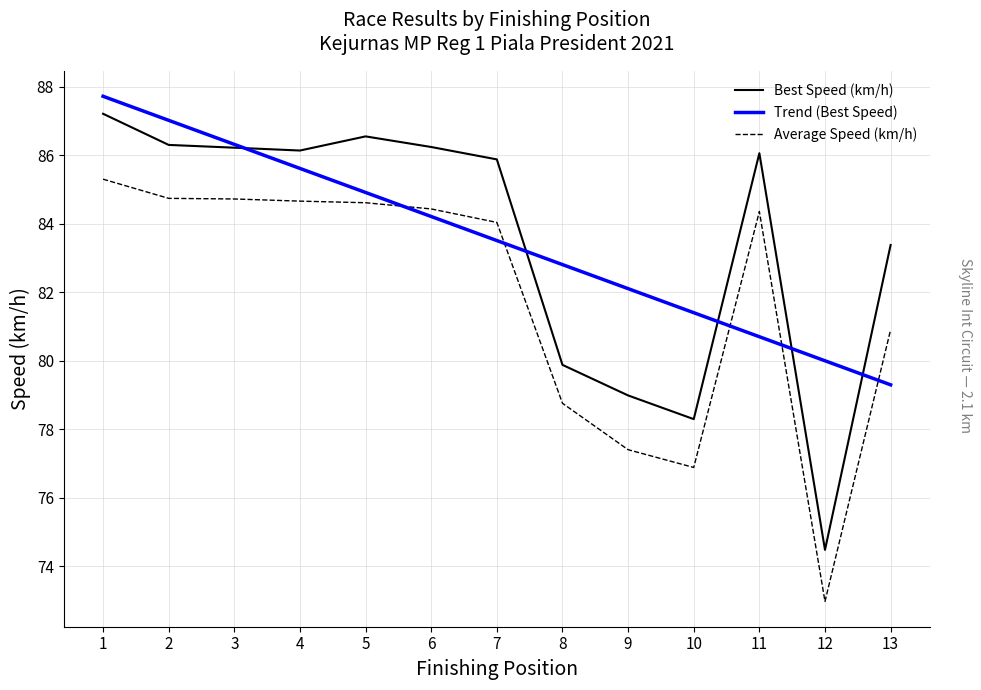

True or false: Best Speed (km/h) and Average Speed (km/h) cross at least once.

False